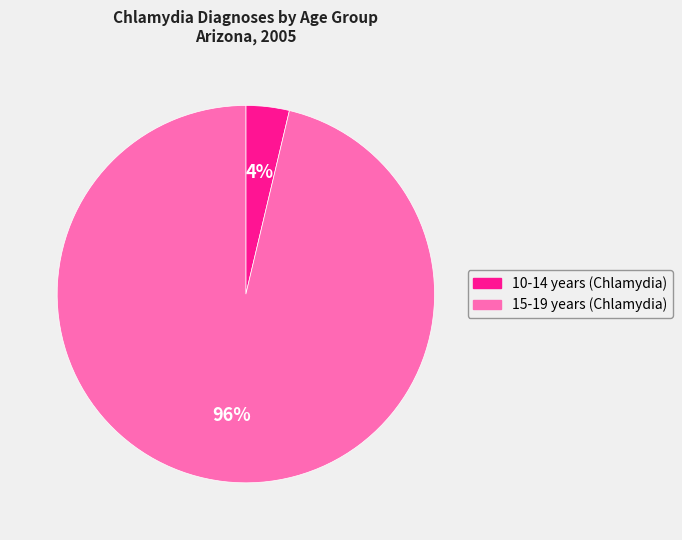

Rank the categories by value from highest to lowest.

15-19 years (Chlamydia), 10-14 years (Chlamydia)